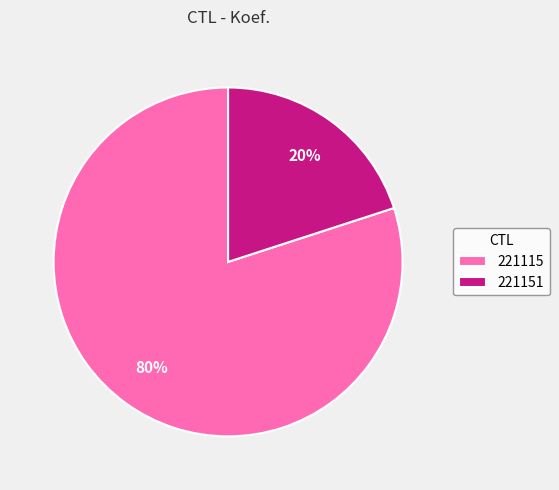

Approximately how many times larger is the value at 221115 compared to 221151?

4.0